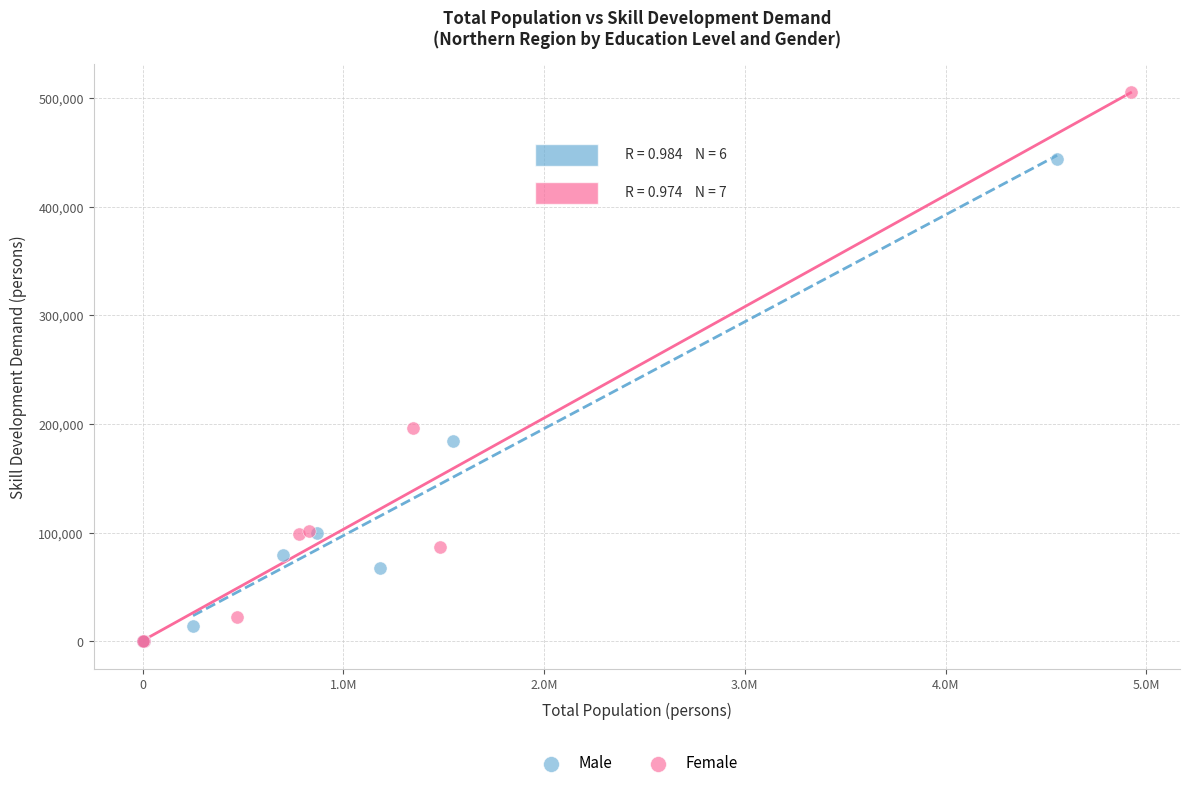

What are all the series names shown in the legend?

Male, Female